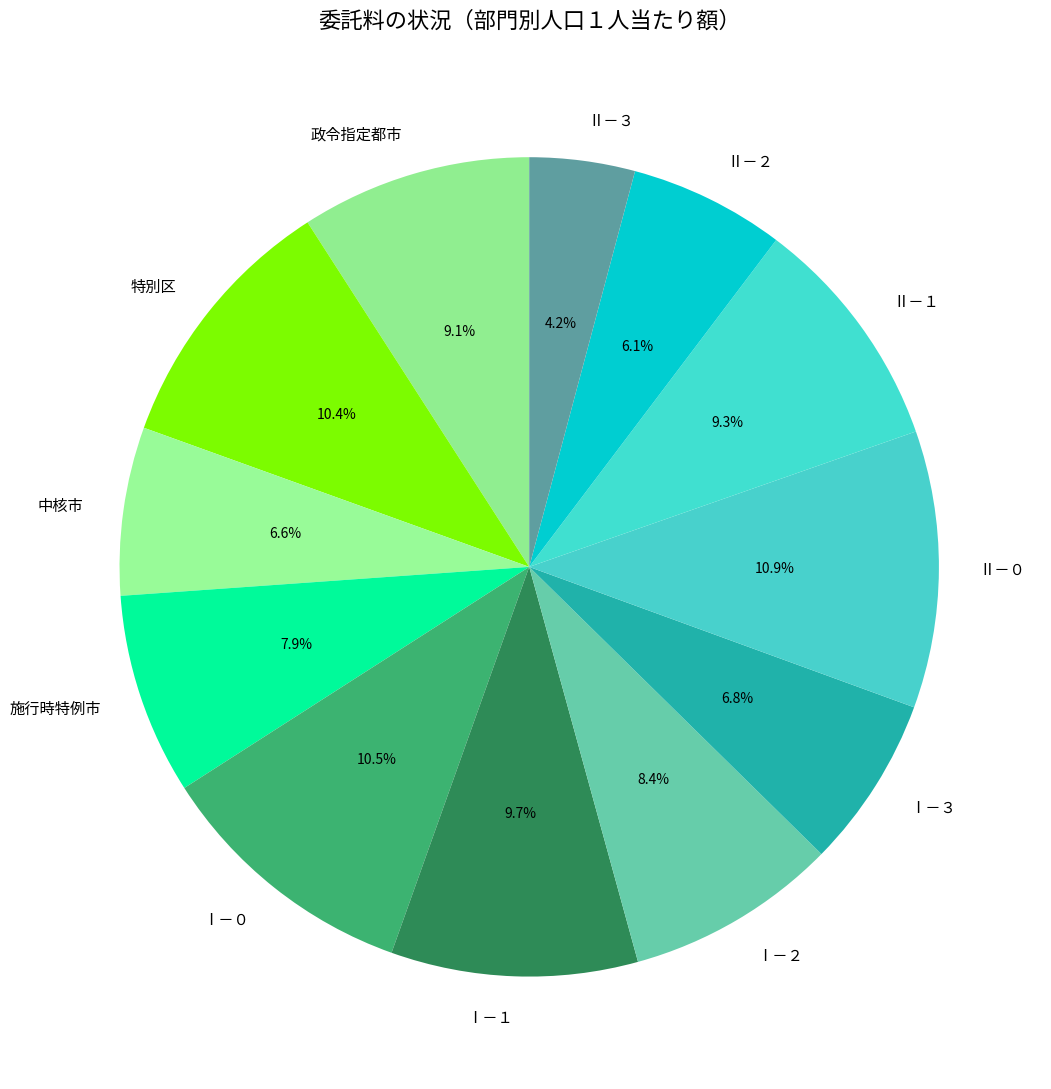

To the nearest percent, what is the difference between the 政令指定都市 and Ⅰ－１ slice percentages?

1%